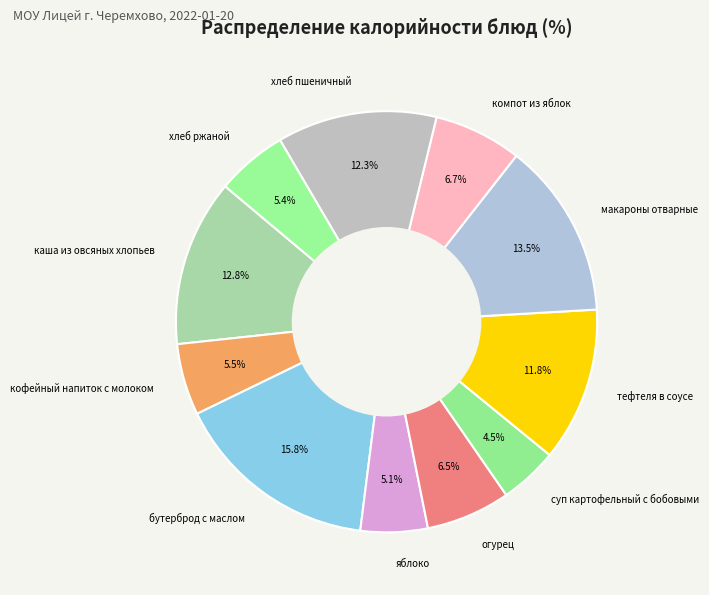

Which slice is the largest?

бутерброд с маслом